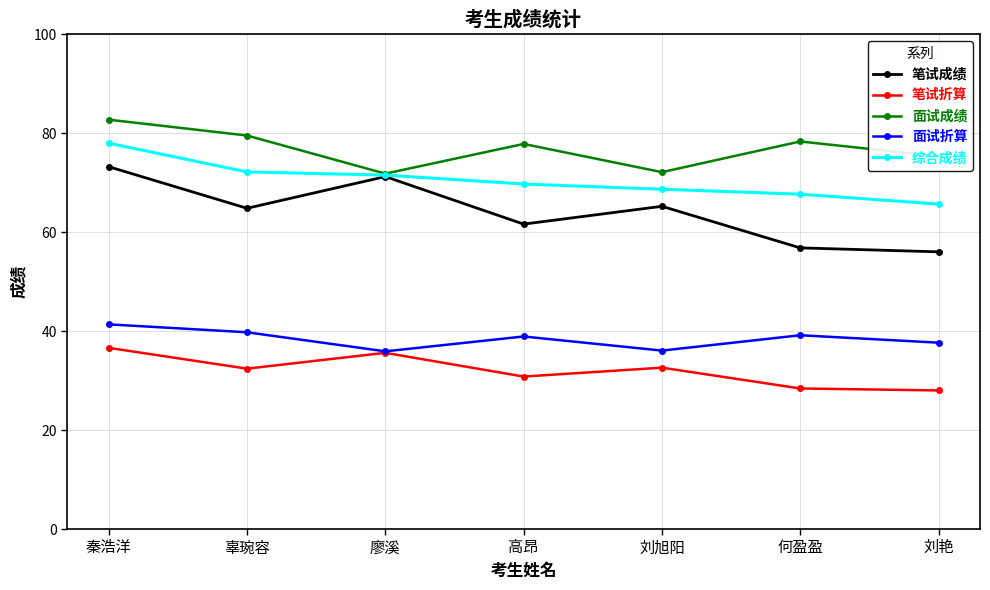

What position from the left is 高昂?

4